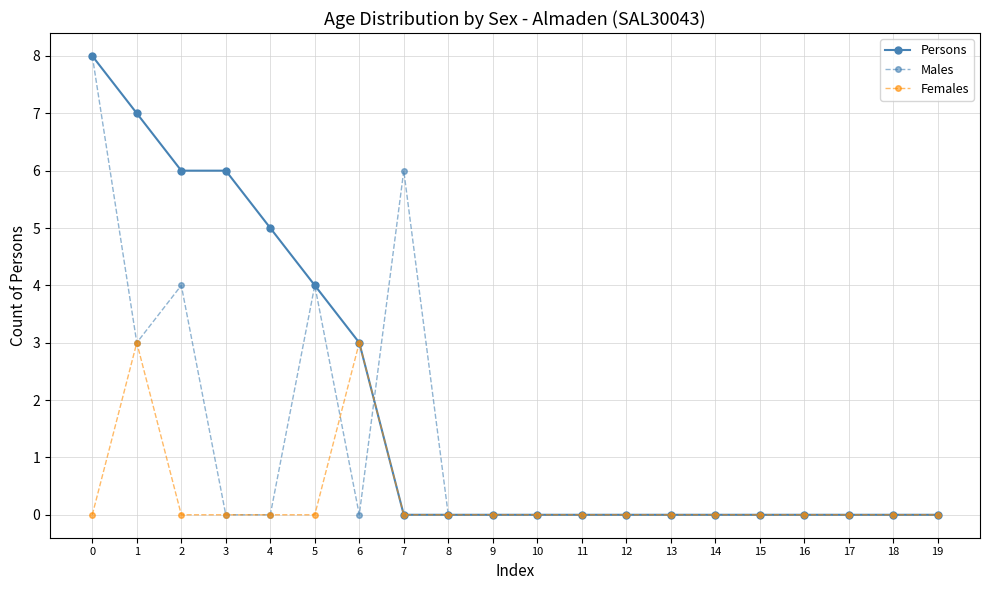

Is it true that Males equals 6 at 7?

True